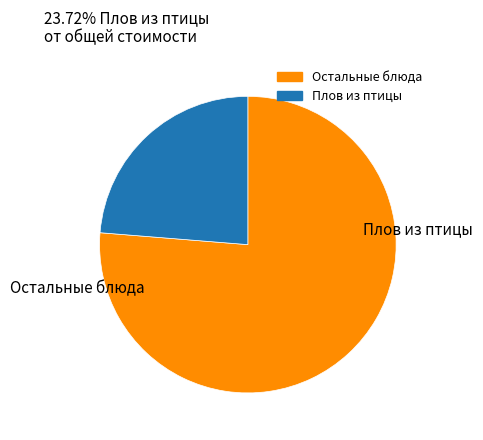

Is there a majority slice in this chart?

Yes